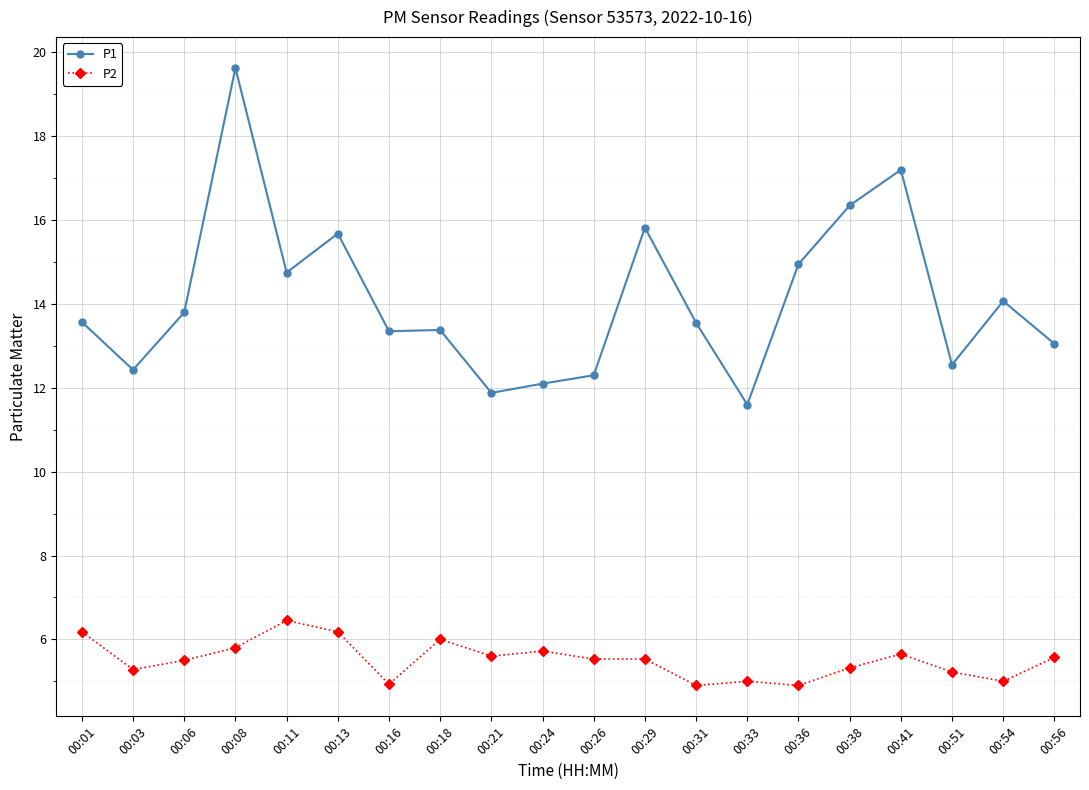

True or false: P2 and P1 cross at least once.

False